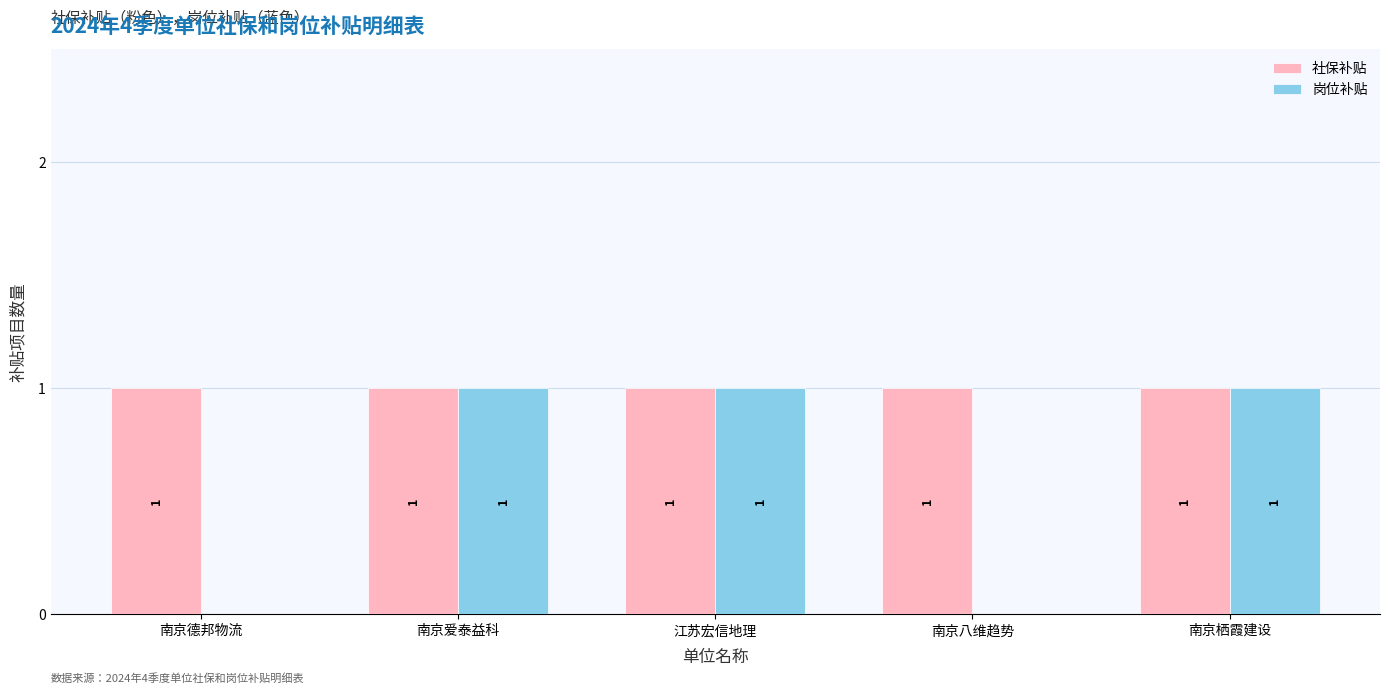

What are all the series names shown in the legend?

社保补贴, 岗位补贴